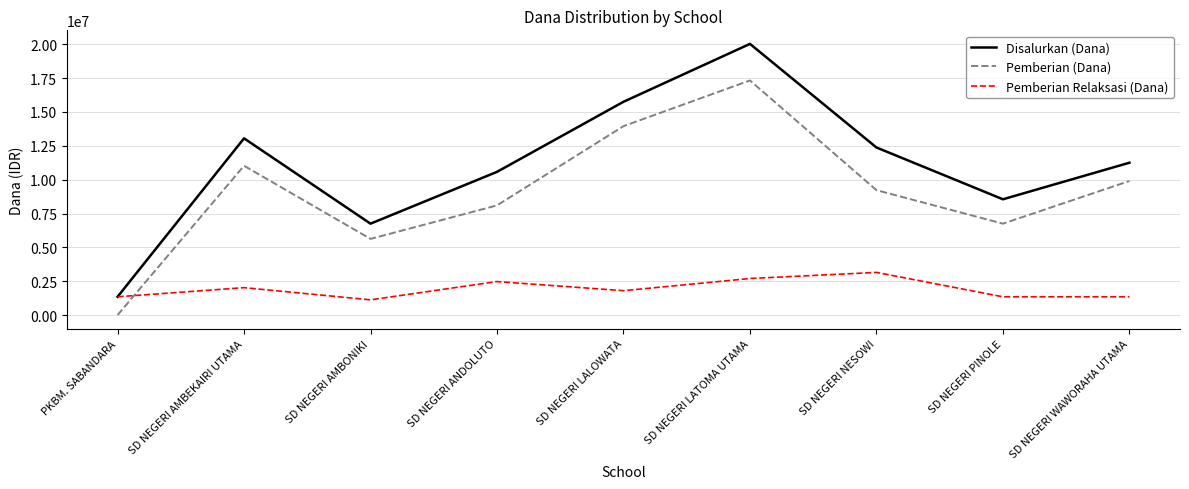

Reading right to left, extract all data points from this chart.

Disalurkan (Dana): 11250000	8550000	12375000	20025000	15750000	10575000	6750000	13050000	1350000
Pemberian (Dana): 9900000	6750000	9225000	17325000	13950000	8100000	5625000	11025000	0
Pemberian Relaksasi (Dana): 1350000	1350000	3150000	2700000	1800000	2475000	1125000	2025000	1350000